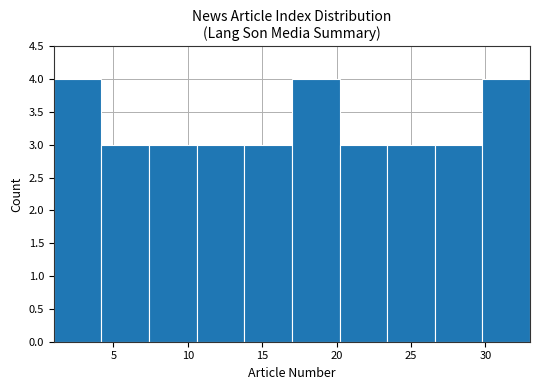

Reading left to right, transcribe this chart: for each bar, give the range it covers on the x-axis and its height. Neither the bar edges nor the heights are printed on the chart, so give them approximately, as read against the axes.

1.0 to 4.2: 4
4.2 to 7.4: 3
7.4 to 10.6: 3
10.6 to 13.8: 3
13.8 to 17.0: 3
17.0 to 20.2: 4
20.2 to 23.4: 3
23.4 to 26.6: 3
26.6 to 29.8: 3
29.8 to 33.0: 4